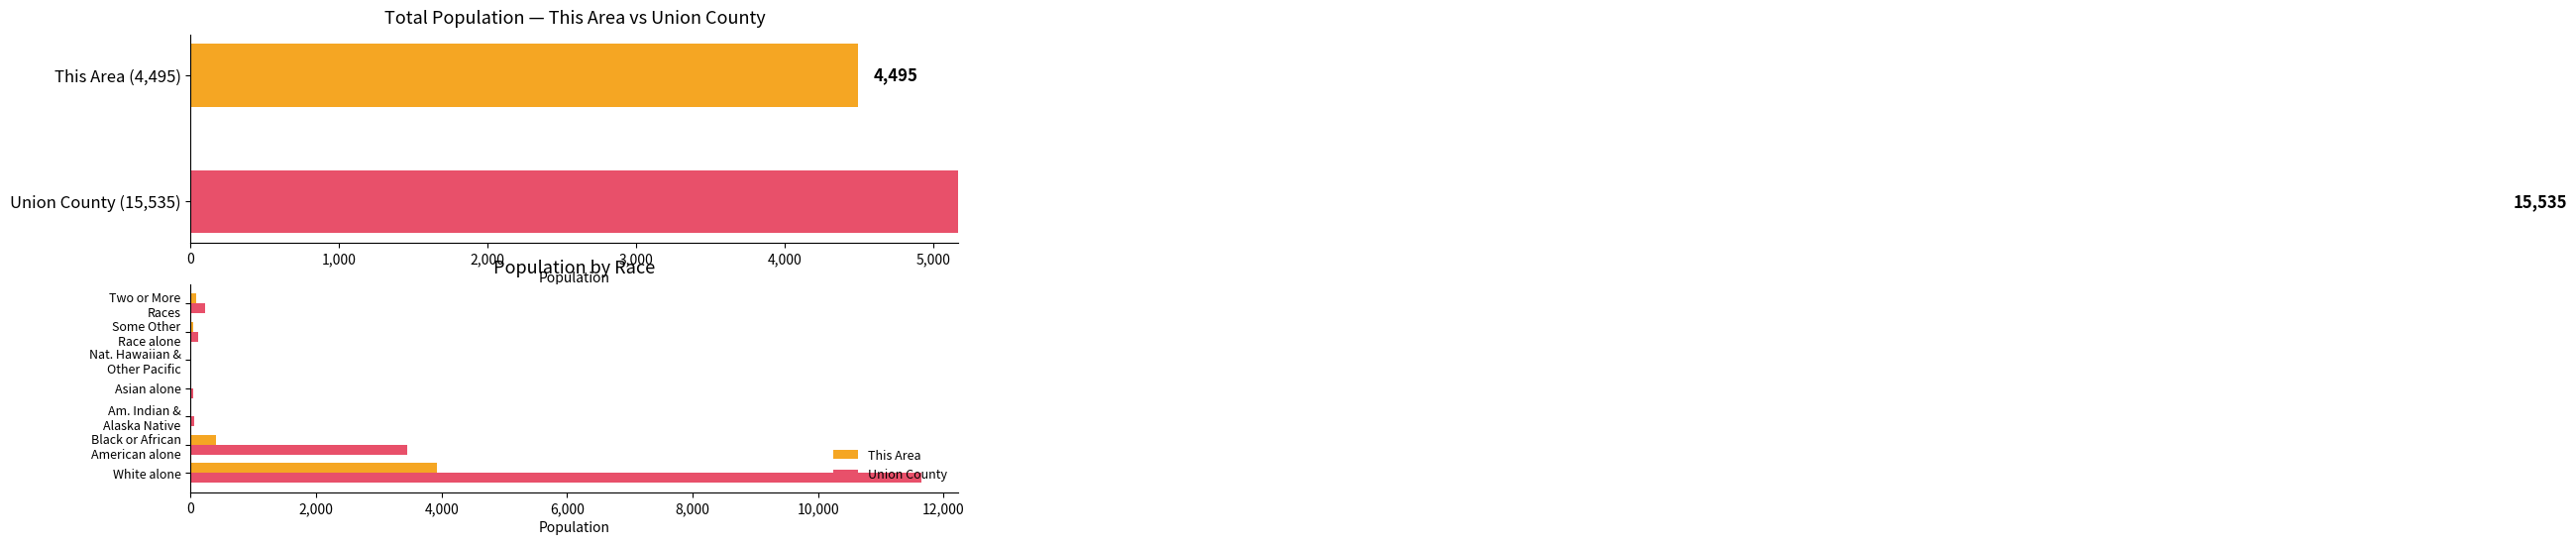

What is the average value of the Union County series?

2219